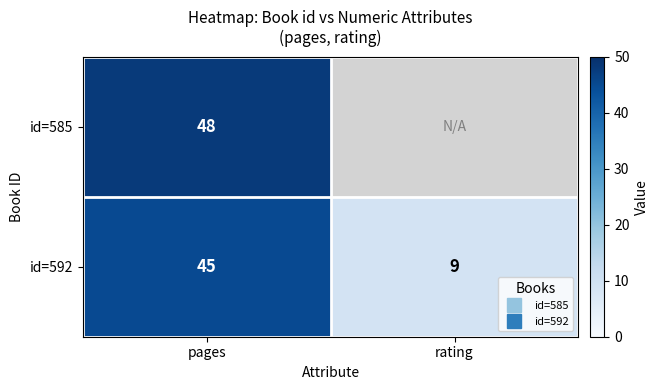

What is the average value of the id=592 series?

27.0